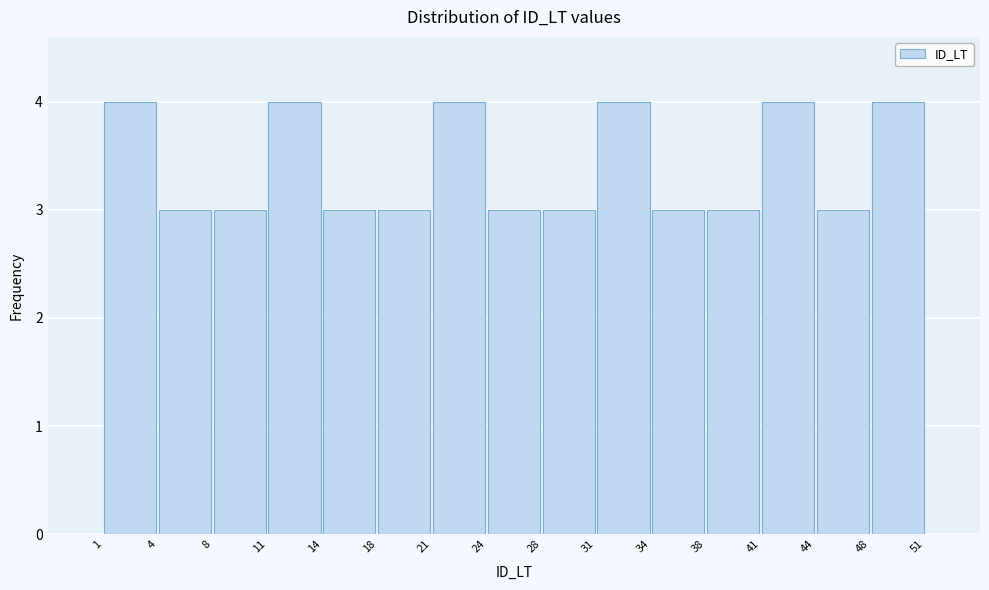

Reading left to right, list every bar in this chart as the range it spans on the x-axis followed by its height. The values are not printed on the chart, so give them approximately, as read against the axis.

1 to 4: 4
4 to 8: 3
8 to 11: 3
11 to 14: 4
14 to 18: 3
18 to 21: 3
21 to 24: 4
24 to 28: 3
28 to 31: 3
31 to 34: 4
34 to 38: 3
38 to 41: 3
41 to 44: 4
44 to 48: 3
48 to 51: 4